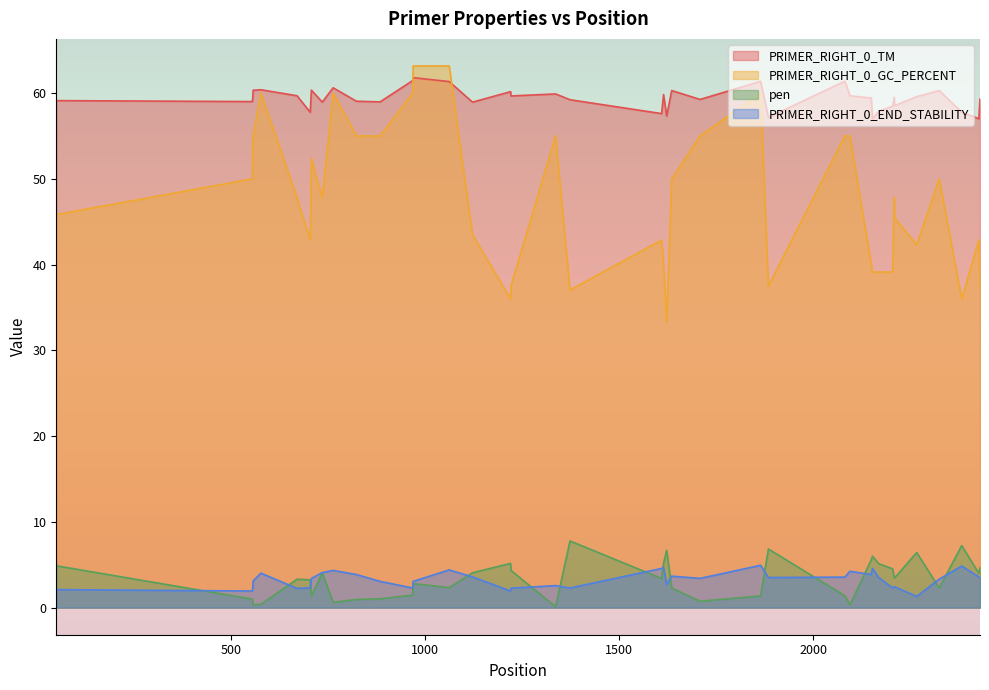

At which label does PRIMER_RIGHT_0_TM reach its minimum?

2152